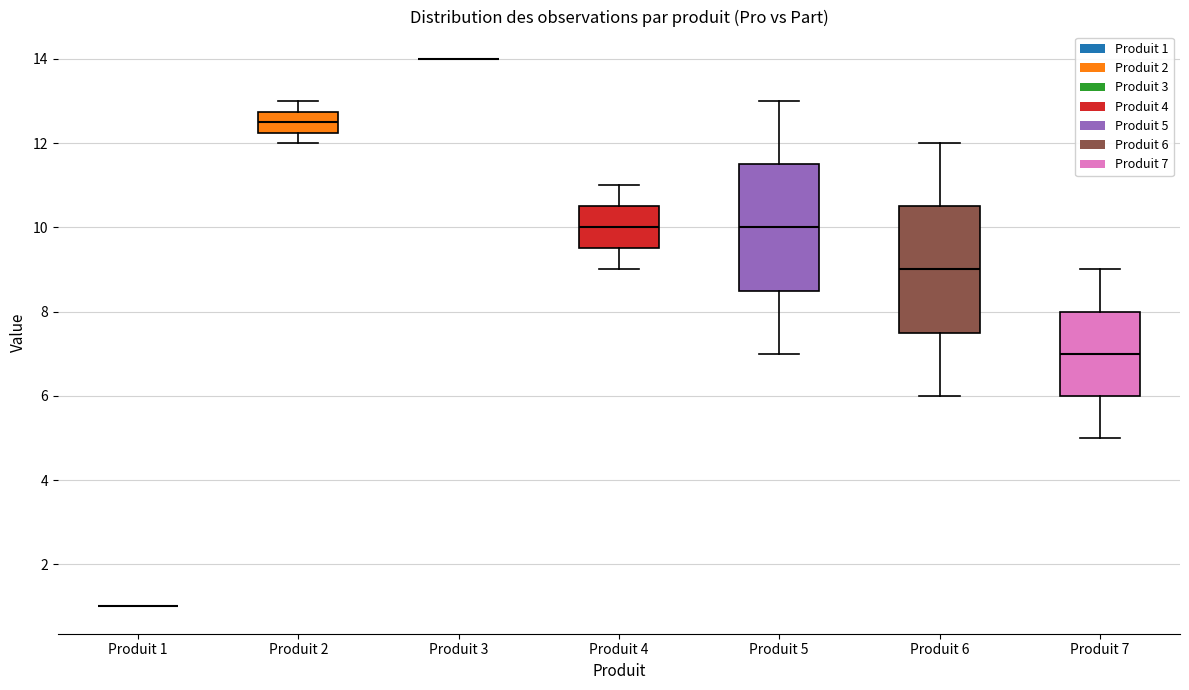

Reading left to right, read every box against the y-axis: the position of its median line, the range the box covers, and the ends of its whiskers. The values are not printed on the chart, so give them approximately, as read against the axis.

Produit 1: box collapsed to a line at 1.0, whiskers 1.0 to 1.0
Produit 2: median 12.6, box 12.2 to 12.8, whiskers 12.0 to 13.0
Produit 3: box collapsed to a line at 14.0, whiskers 14.0 to 14.0
Produit 4: median 10.0, box 9.6 to 10.6, whiskers 9.0 to 11.0
Produit 5: median 10.0, box 8.6 to 11.6, whiskers 7.0 to 13.0
Produit 6: median 9.0, box 7.6 to 10.6, whiskers 6.0 to 12.0
Produit 7: median 7.0, box 6.0 to 8.0, whiskers 5.0 to 9.0